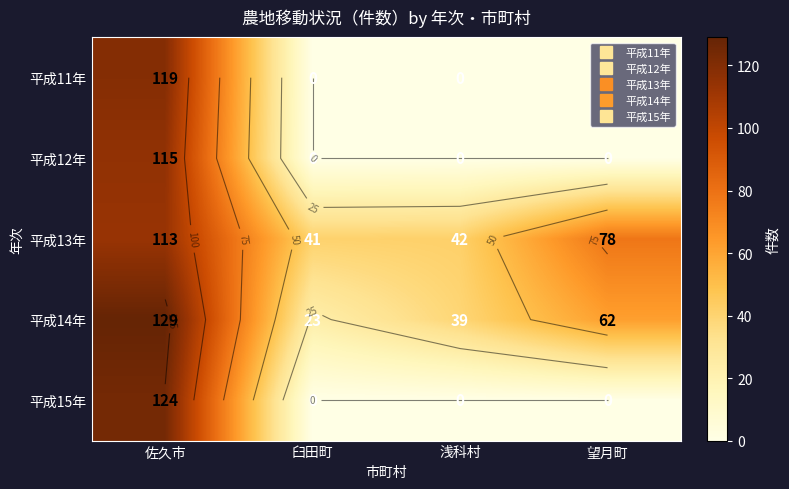

What is the difference between the 平成11年 values at 浅科村 and 佐久市?

119